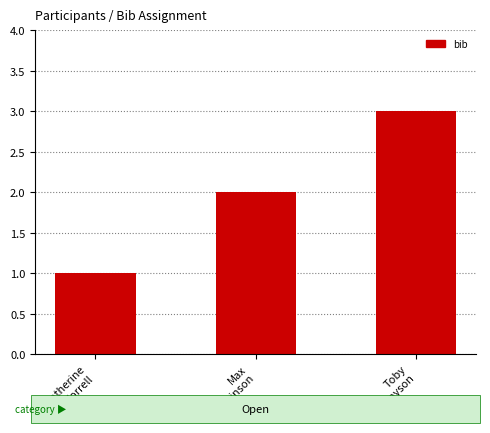

Reading right to left, transcribe all the data shown in this chart.

3	2	1